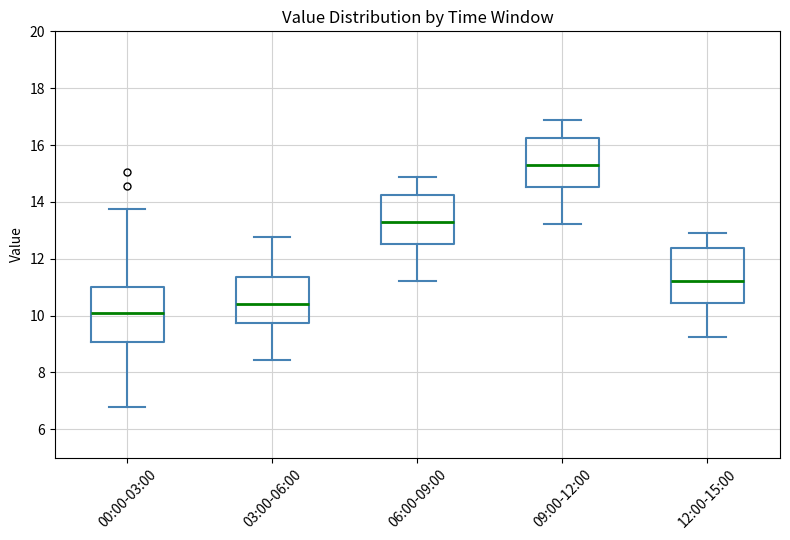

Where is the upper edge of the box for 09:00-12:00 on the y-axis? The values are not printed on the chart, so give them approximately, as read against the axis.

16.2